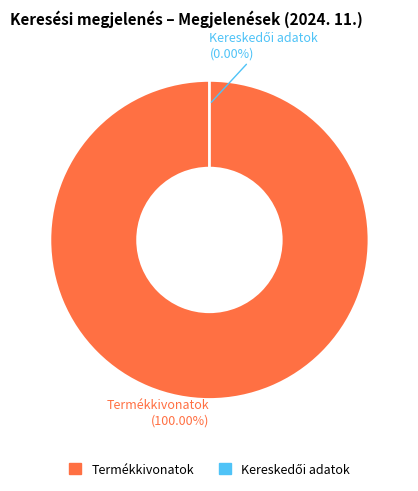

Does Termékkivonatok account for over 50% of the chart?

Yes